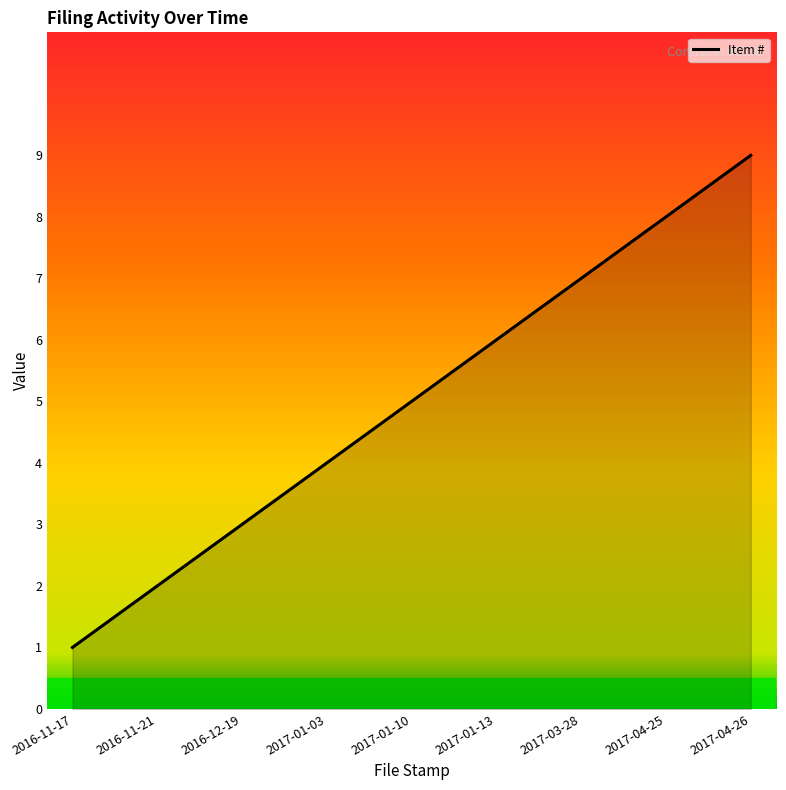

Rank the categories by value from lowest to highest.

2016-11-17, 2016-11-21, 2016-12-19, 2017-01-03, 2017-01-10, 2017-01-13, 2017-03-28, 2017-04-25, 2017-04-26